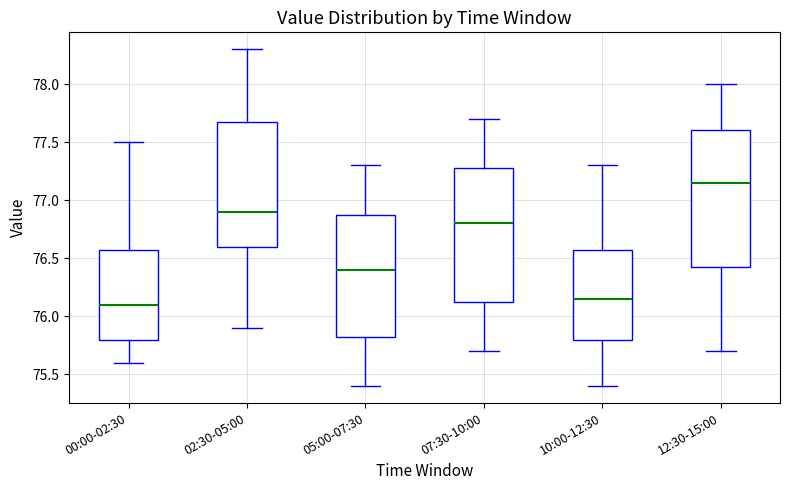

Where is the upper edge of the box for 05:00-07:30 on the y-axis? The values are not printed on the chart, so give them approximately, as read against the axis.

76.90